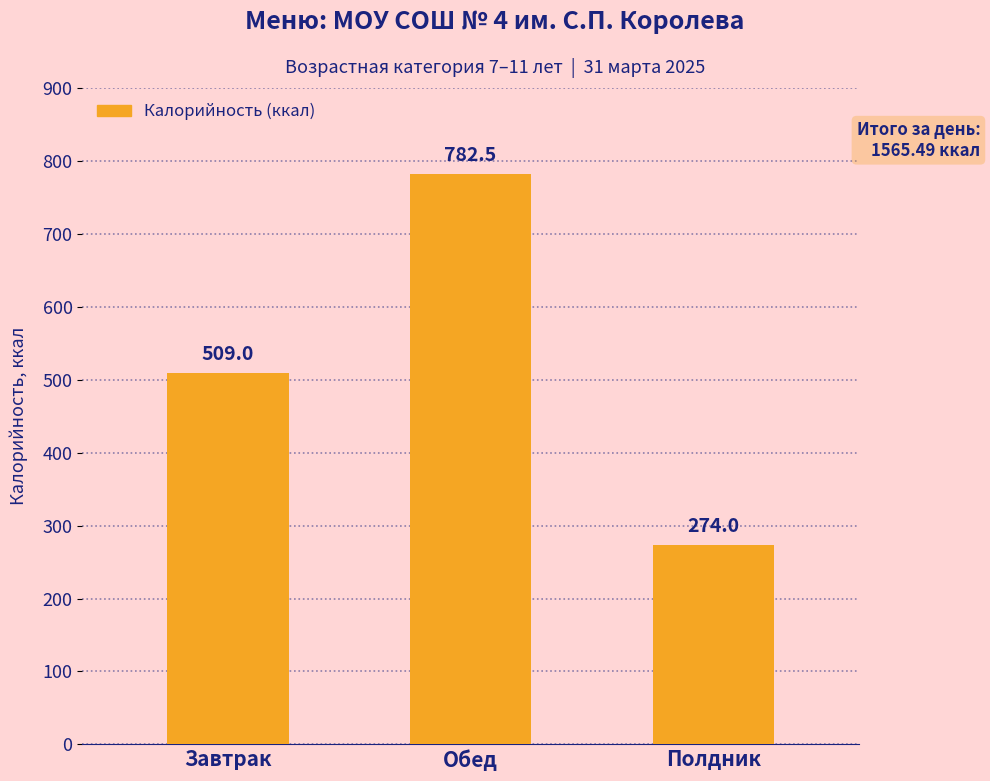

How many bars are there in total?

3